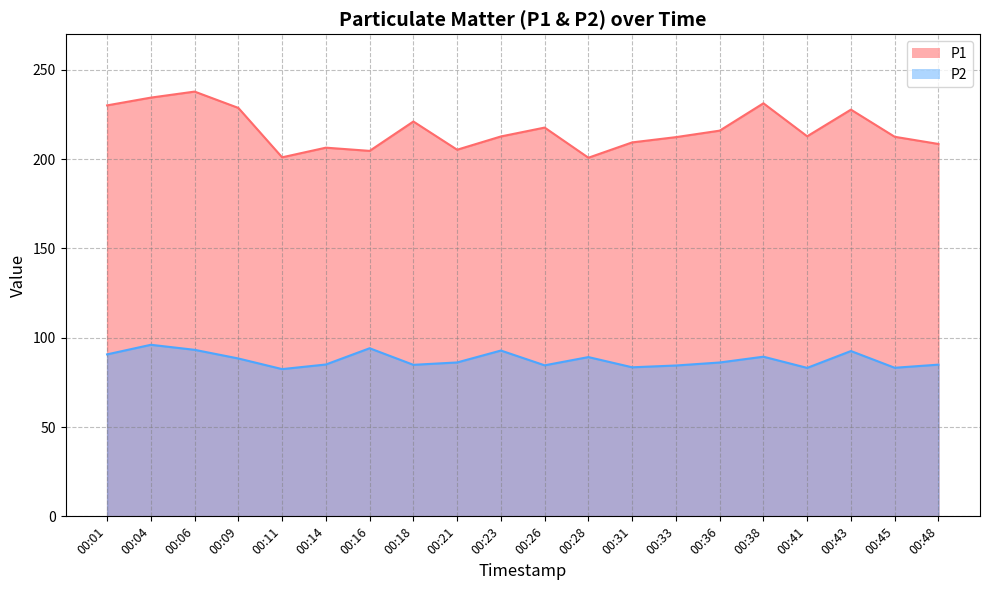

What is the approximate value of P2 at 00:48?

85.0